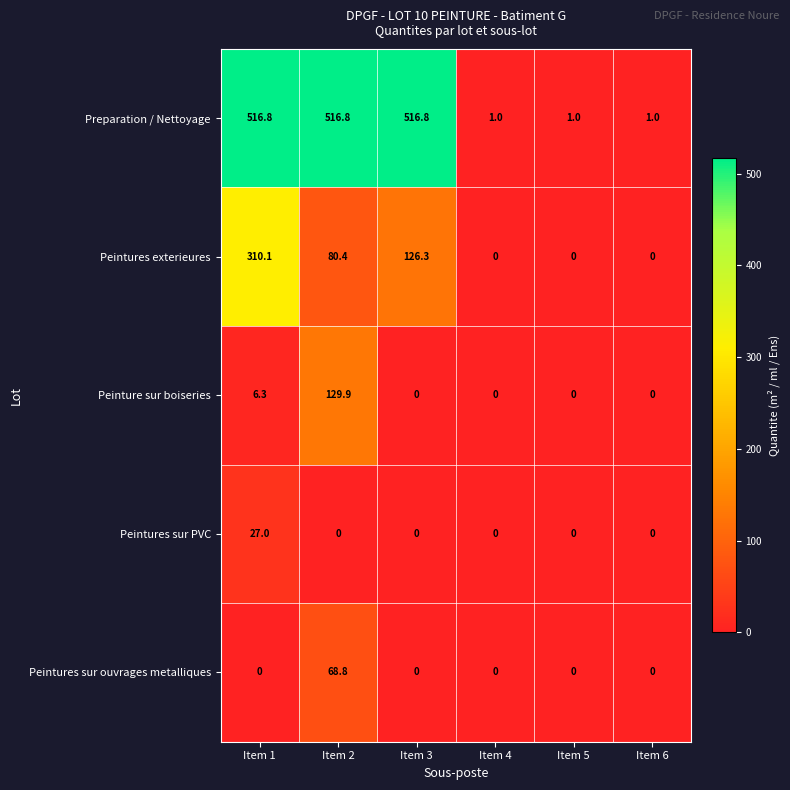

Reading left to right, list all the values displayed in this chart.

Preparation / Nettoyage: 516.8	516.8	516.8	1.0	1.0	1.0
Peintures exterieures: 310.1	80.4	126.3	0.0	0.0	0.0
Peinture sur boiseries: 6.3	129.9	0.0	0.0	0.0	0.0
Peintures sur PVC: 27.0	0.0	0.0	0.0	0.0	0.0
Peintures sur ouvrages metalliques: 0.0	68.8	0.0	0.0	0.0	0.0